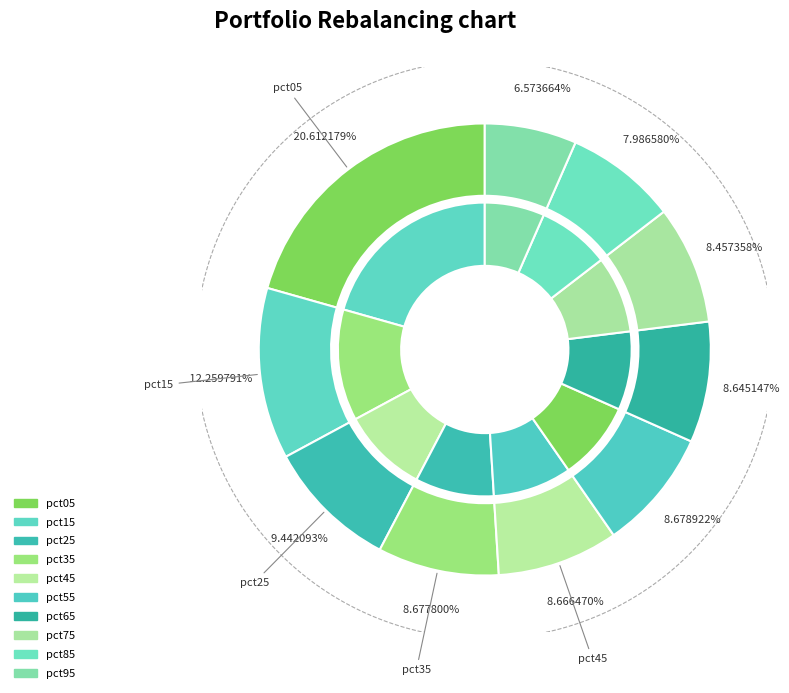

What is the smallest slice in the pie chart?

pct95